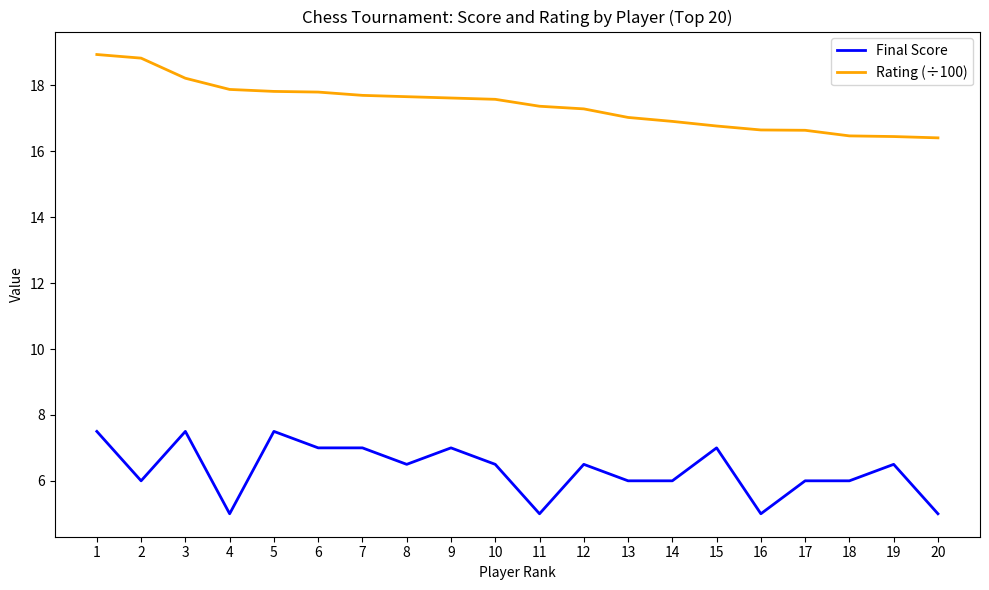

The value of Rating (÷100) at 14 is 11.0. True or false?

False